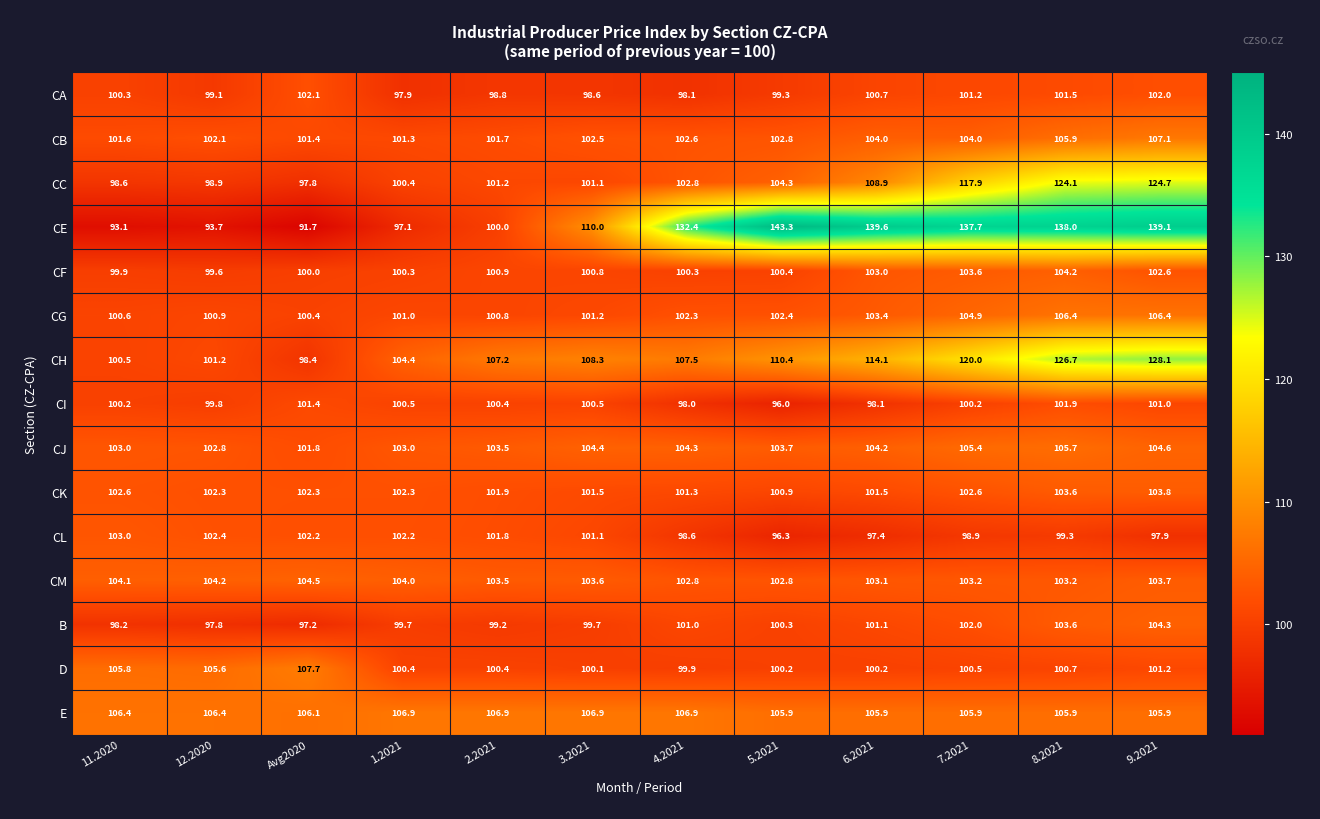

Is it true that CM equals 56.3 at 3.2021?

False